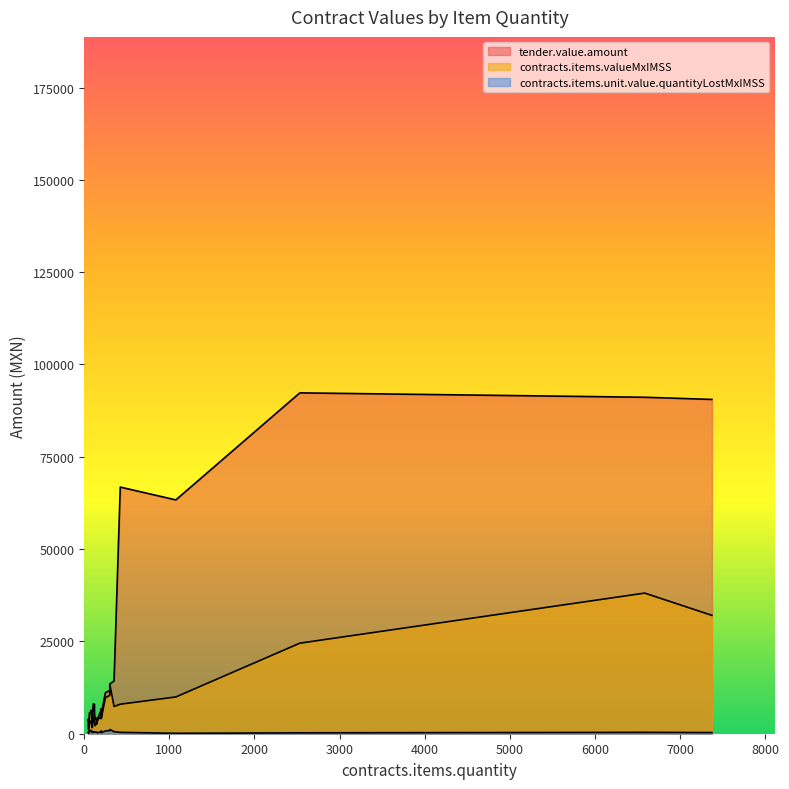

What is the total value across all series at 190?

10950.6